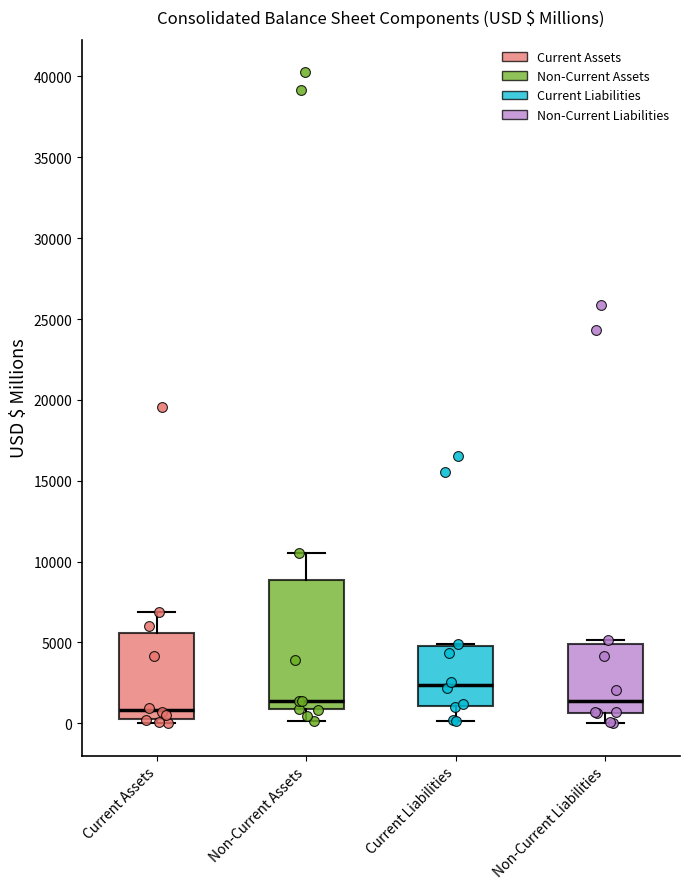

Which box's median line is the lowest?

Current Assets